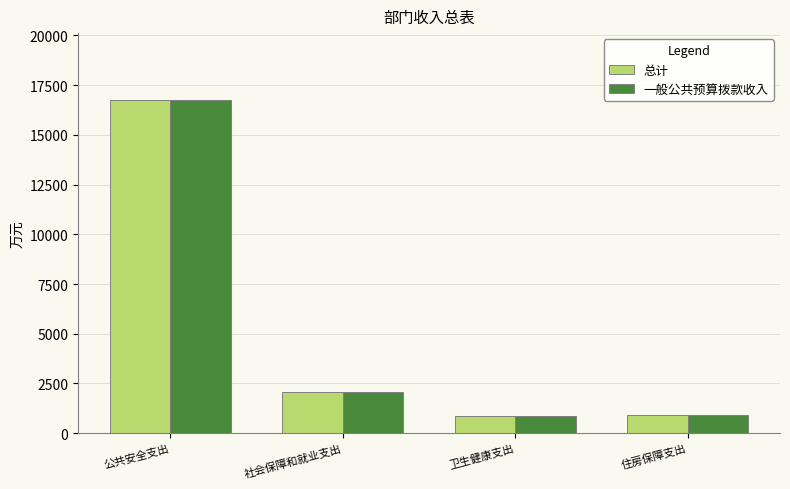

At which label does 一般公共预算拨款收入 reach its peak?

公共安全支出